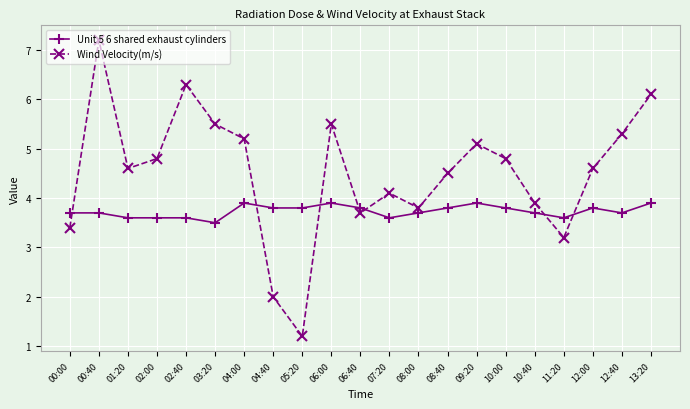

At how many categories does at least one series exceed 3?

21